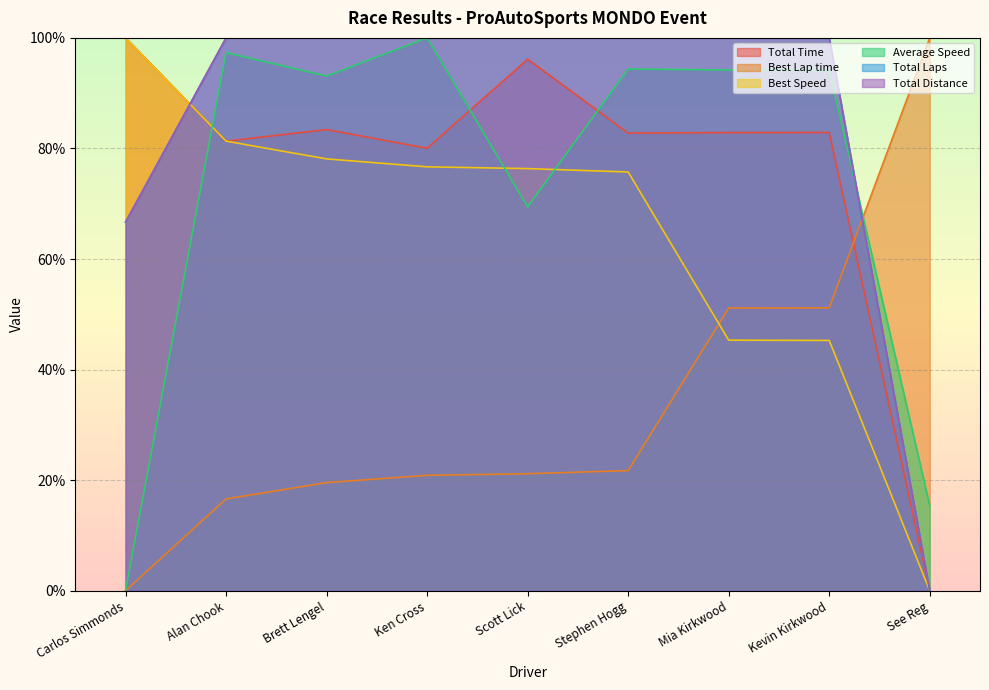

The Average Speed series shows 26.8 at Scott Lick. True or false?

False